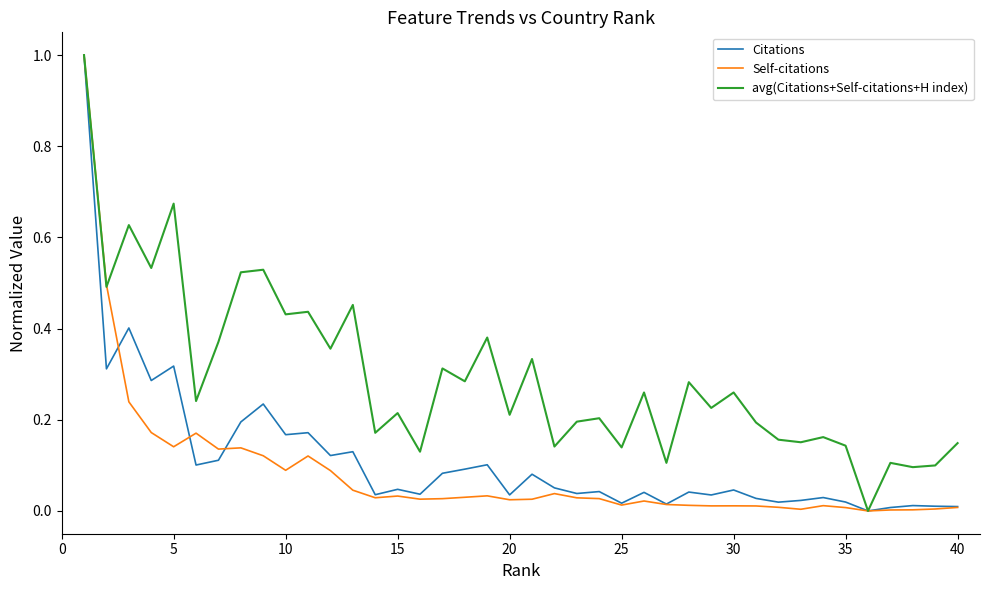

Which series has the largest total across all categories?

avg(Citations+Self-citations+H index)